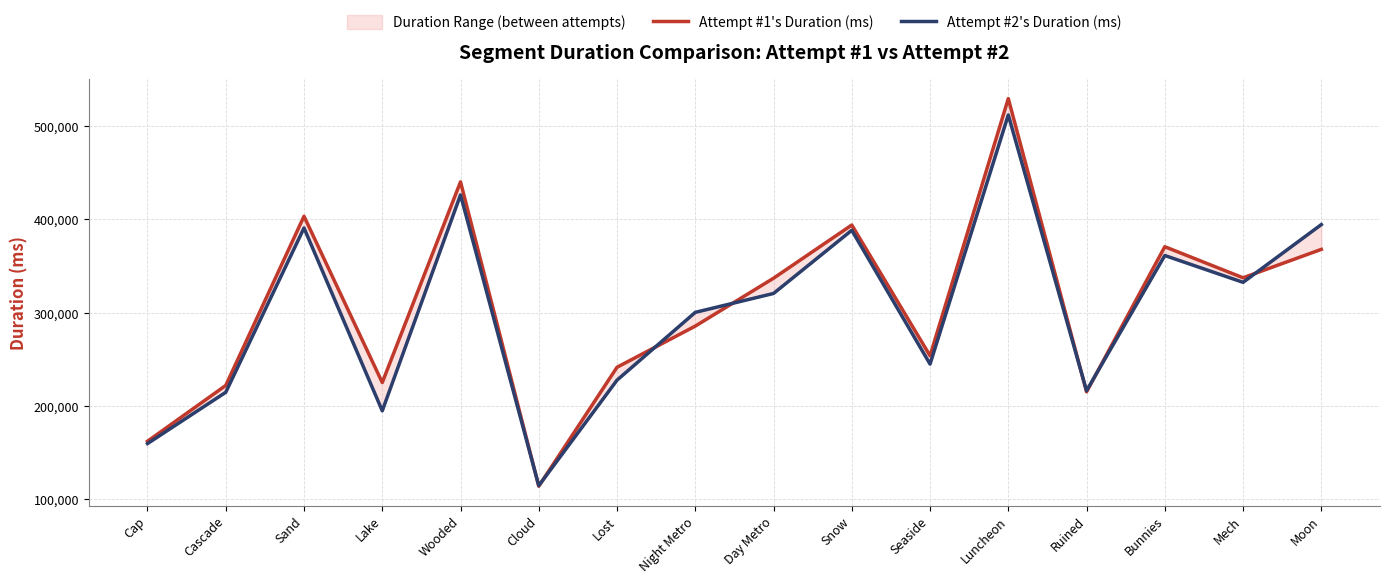

Which label corresponds to the largest value in the chart?

Luncheon